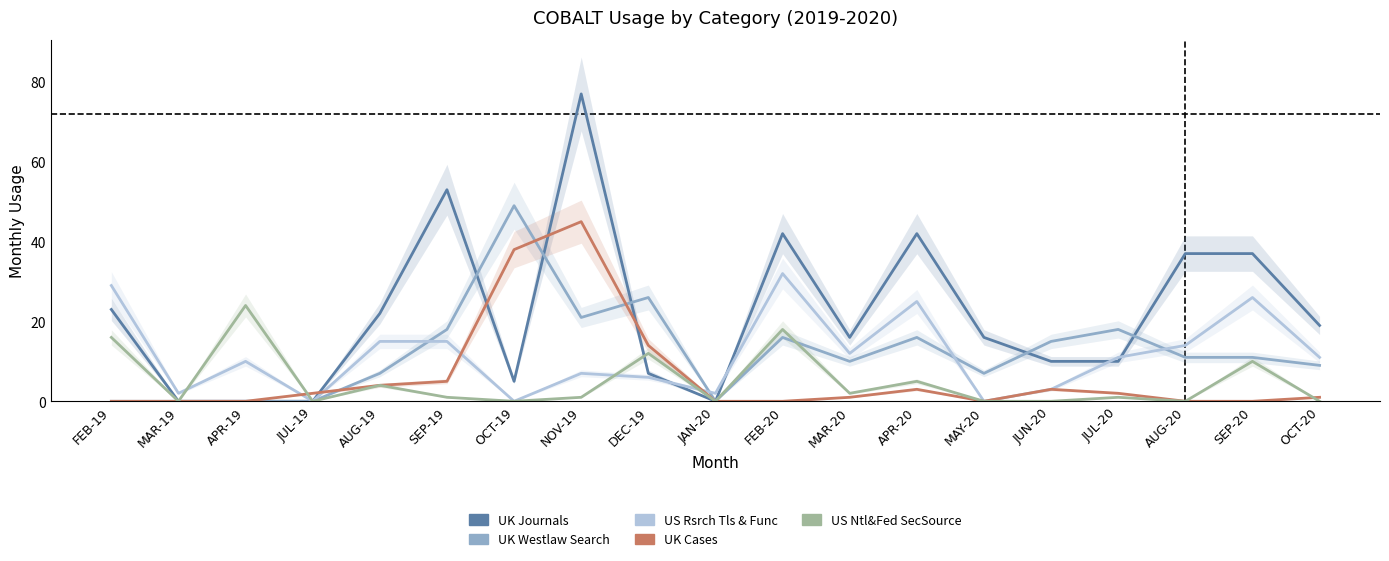

Between AUG-20 and JAN-20, which is larger?

AUG-20